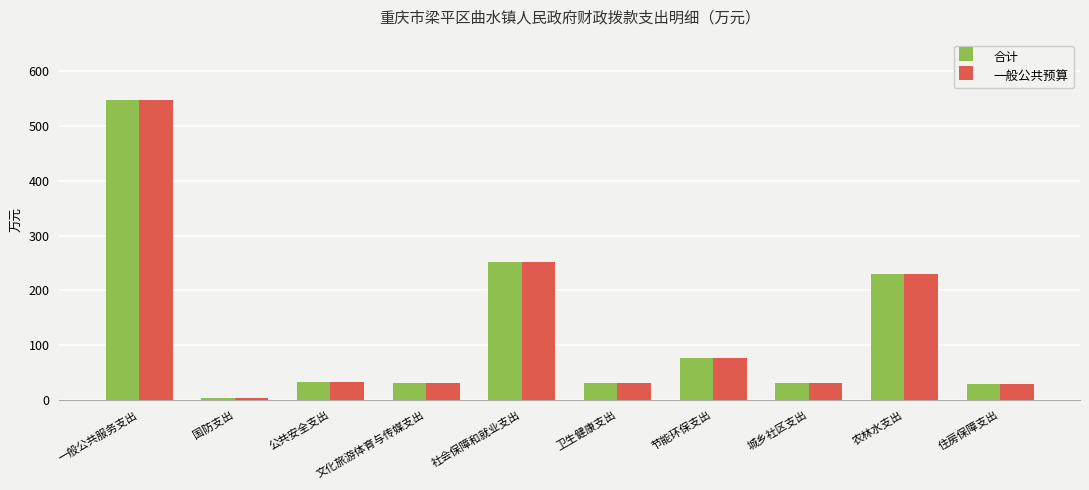

At which category is the sum across all series the highest?

一般公共服务支出